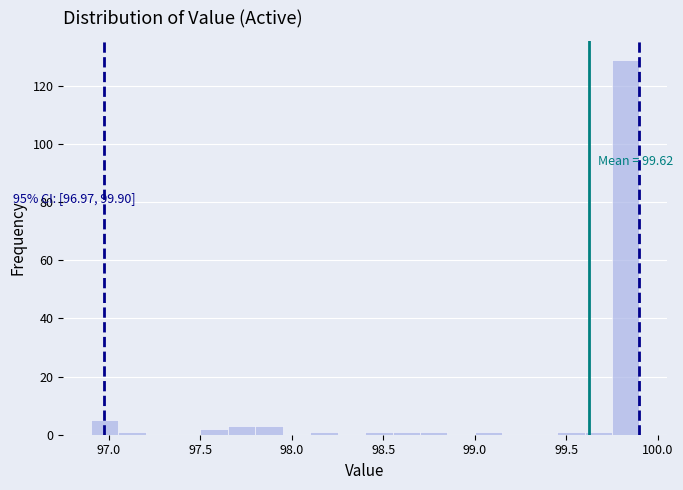

Read against the x-axis, roughly where is the centre of the tallest bar?

99.85